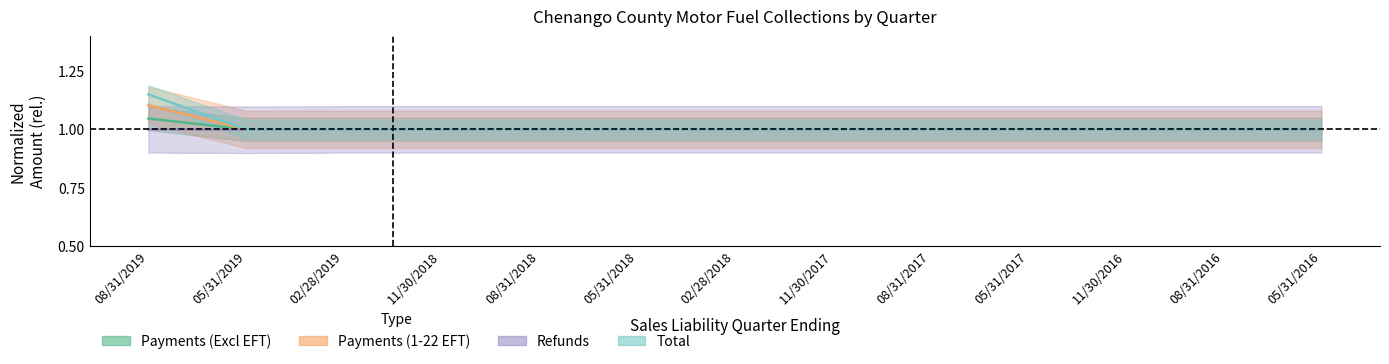

Is it true that Refunds equals 1.0 at 11/30/2017?

True